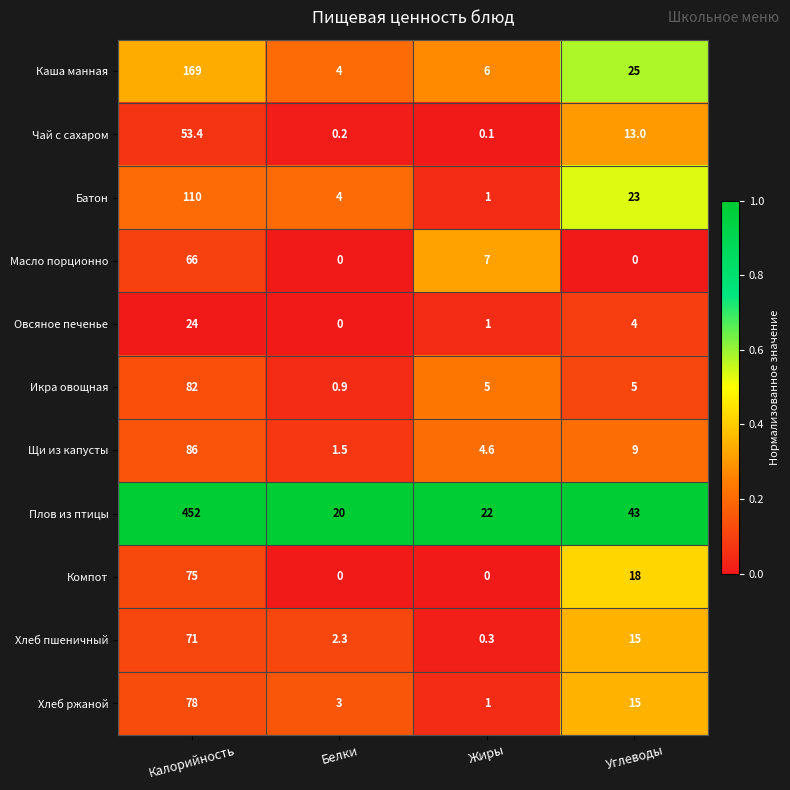

What is the sum of all Плов из птицы values?

537.0